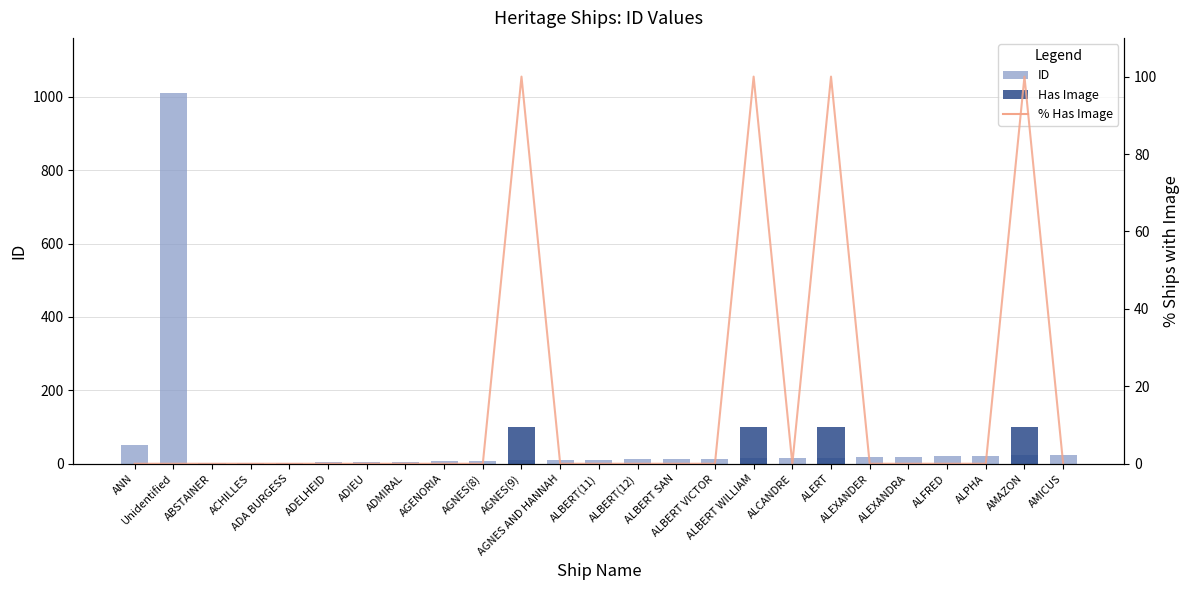

Between AGNES(8) and AMAZON, which series saw the biggest shift?

Has Image